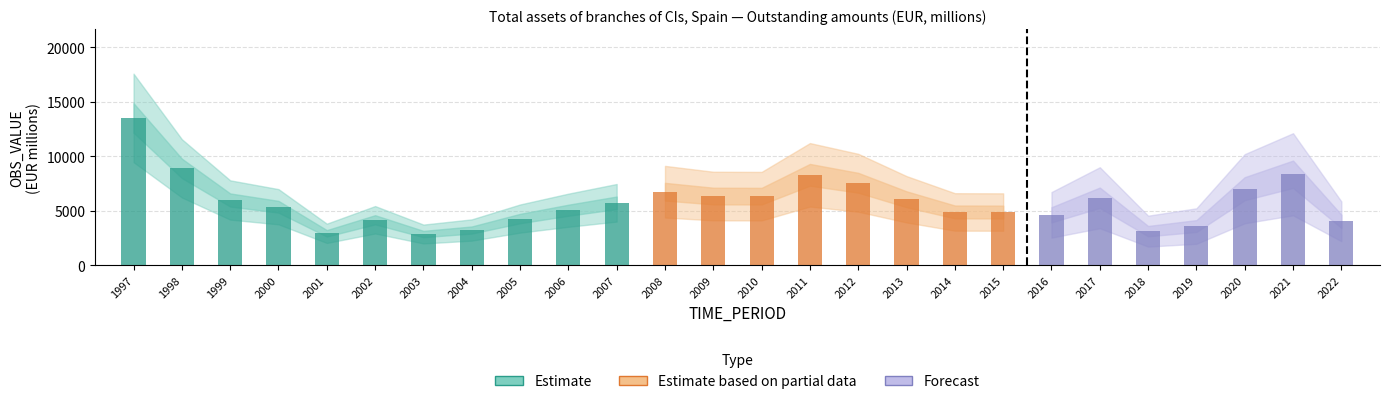

The value at 2000 is 5388. True or false?

True